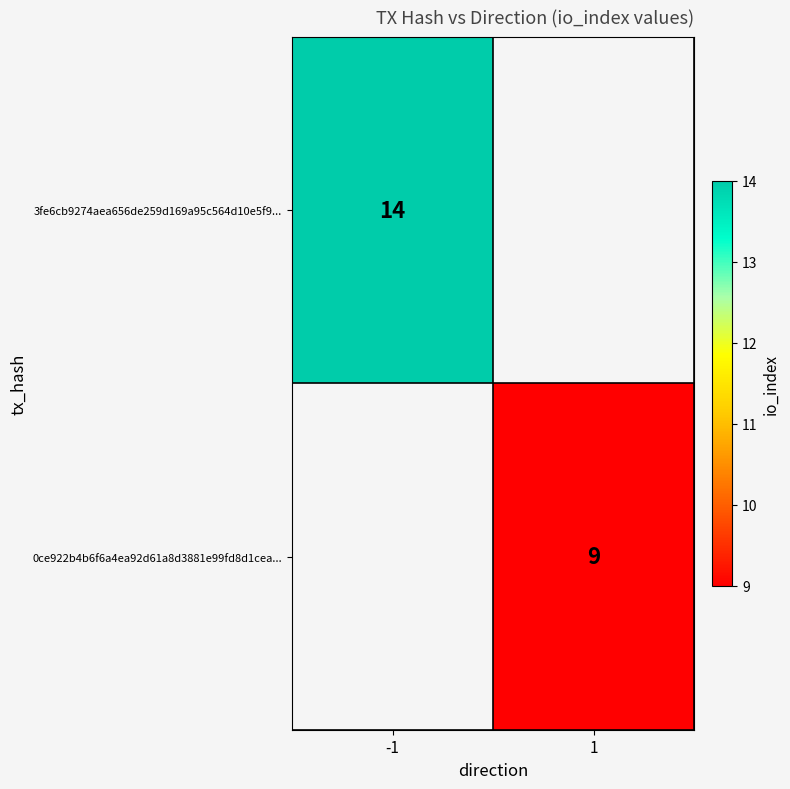

True or false: 3fe6cb9274aea656de259d169a95c564d10e5f9... has a value of 14 at -1.

True